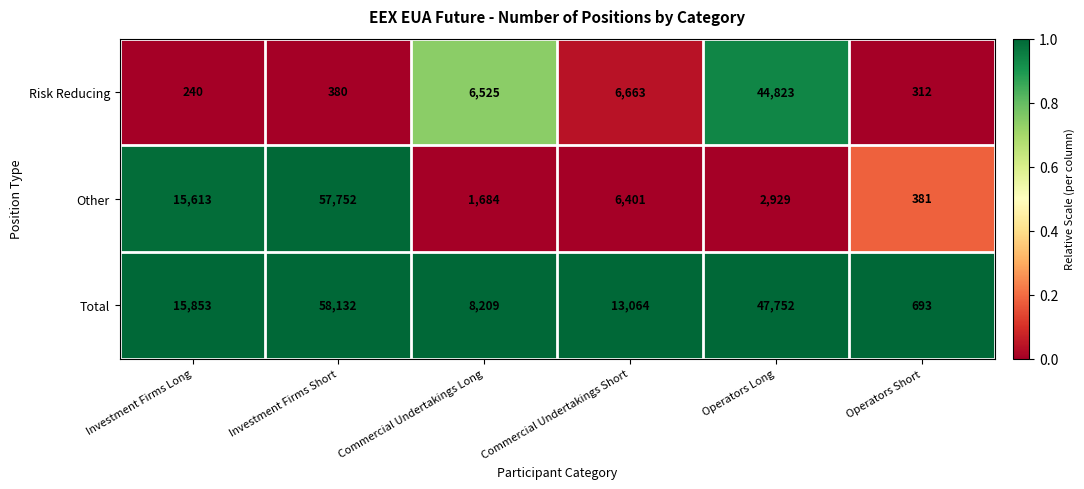

What is the difference between the highest and lowest values at Commercial Undertakings Long?

6525